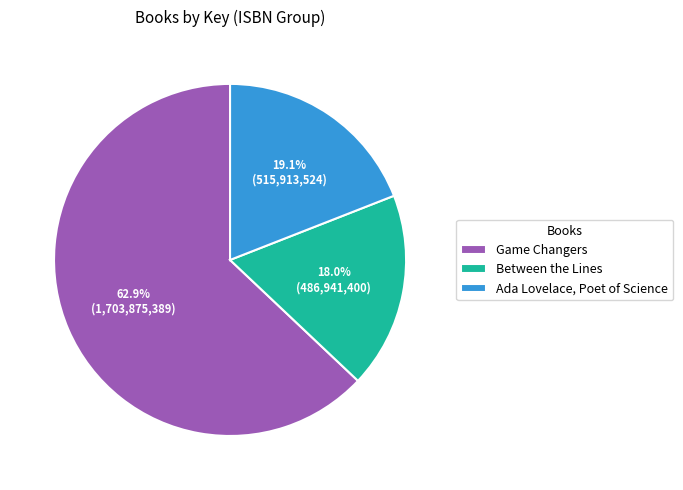

True or false: Ada Lovelace, Poet of Science accounts for 19% of the total.

True